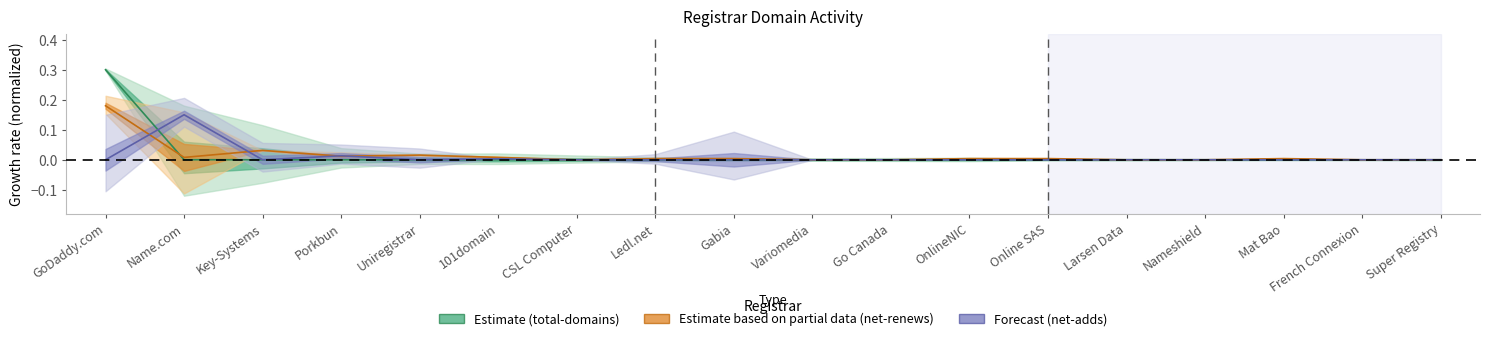

How many lines are shown in the chart?

3